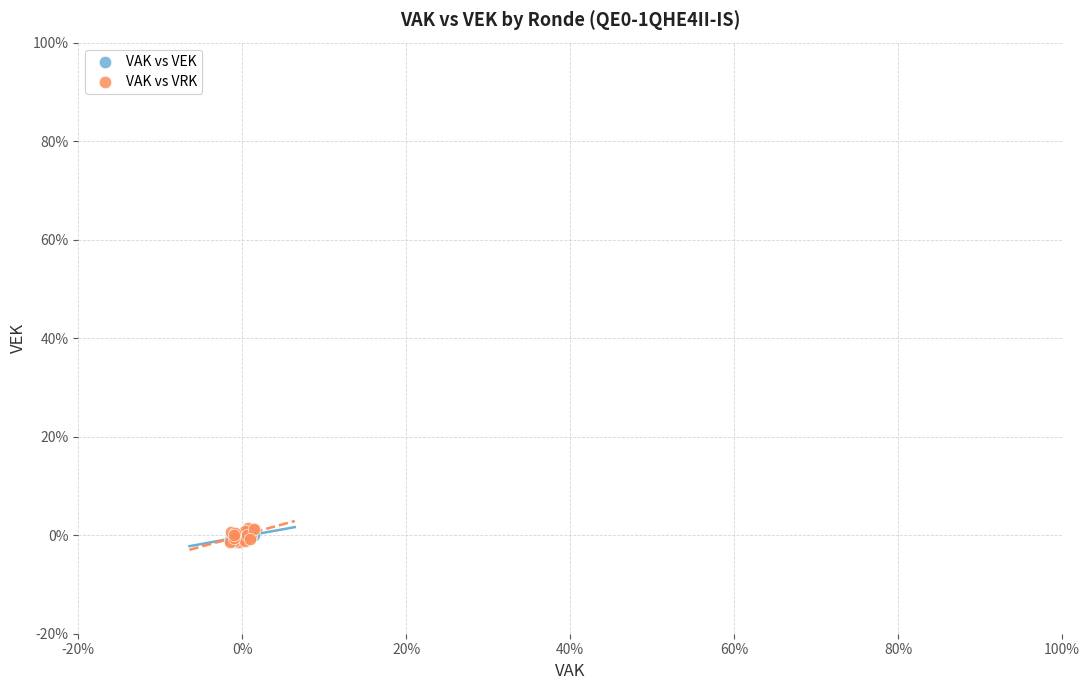

What are all the series names shown in the legend?

VAK vs VEK, VAK vs VRK